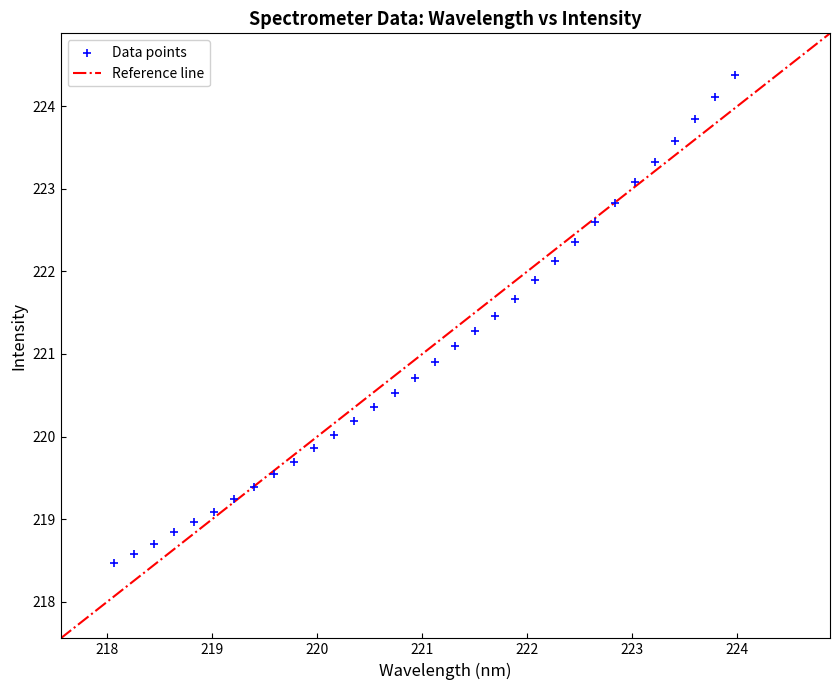

What is the range of Y values (max minus min)?

5.9